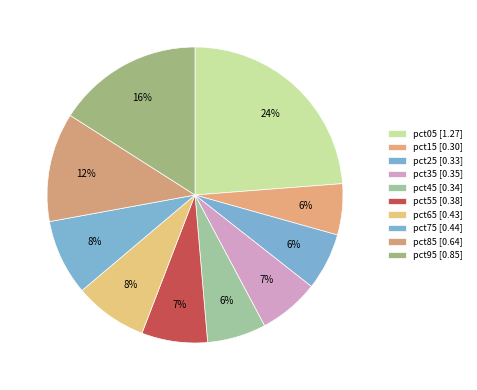

How many slices are in this pie chart?

10